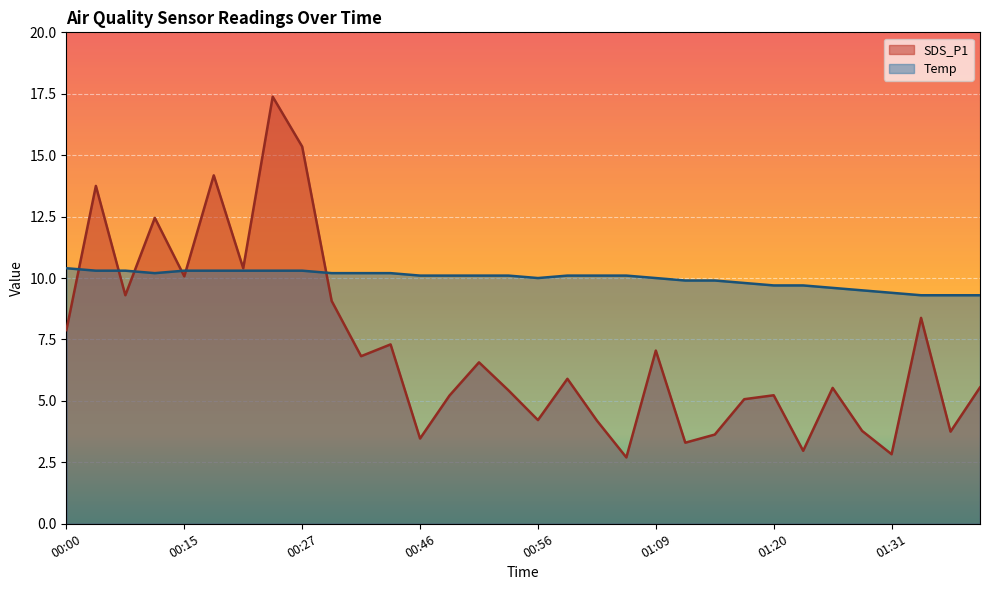

True or false: SDS_P1 has a value of 5.8 at 01:01.

False